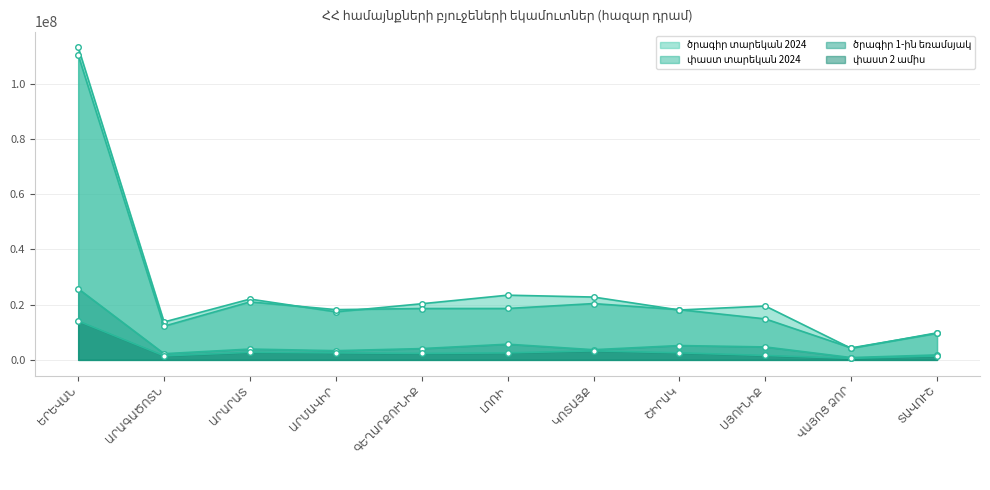

At ԱՐԱԳԱԾՈՏՆ, list the series in order from smallest to largest.

փաստ 2 ամիս, ծրագիր 1-ին եռամսյակ, փաստ տարեկան 2024, ծրագիր տարեկան 2024